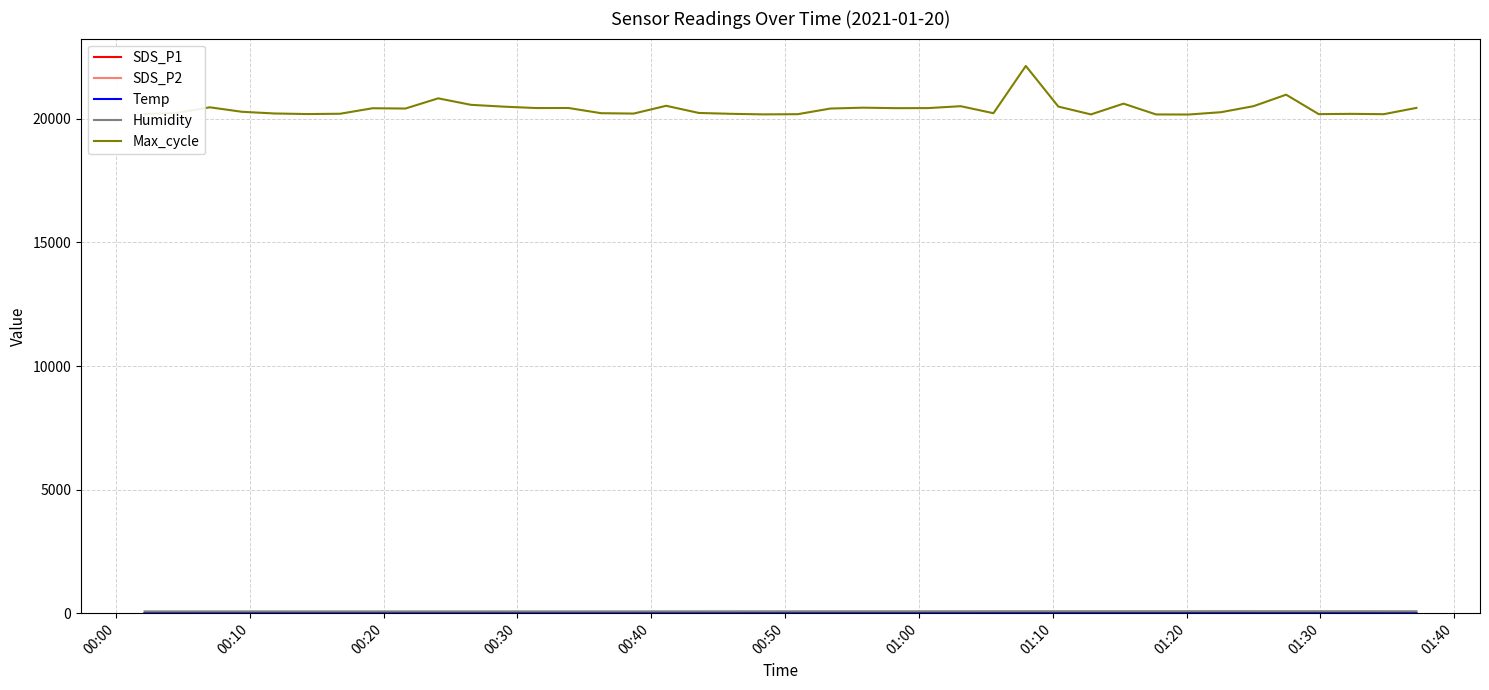

Which series has the largest total across all categories?

Max_cycle